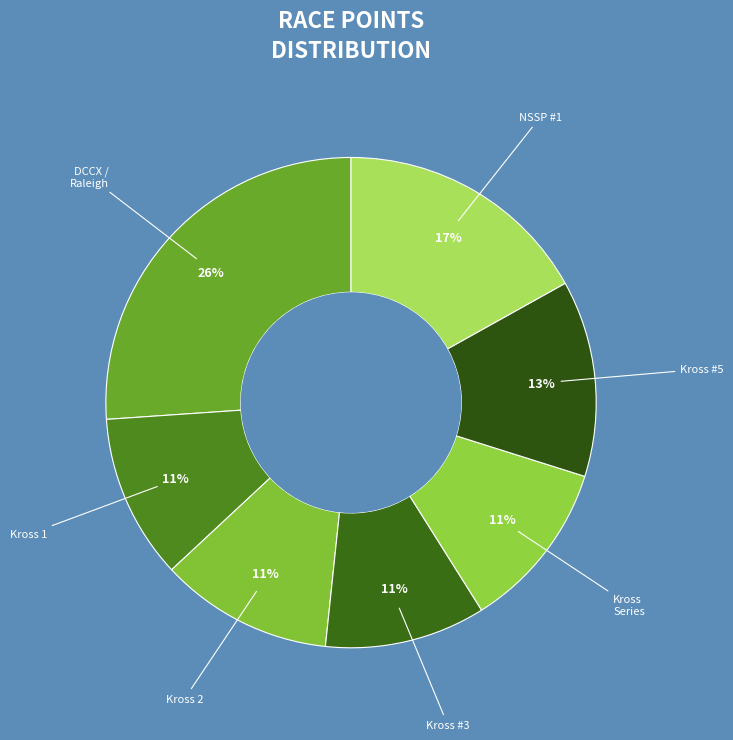

How many segments does this pie chart have?

7